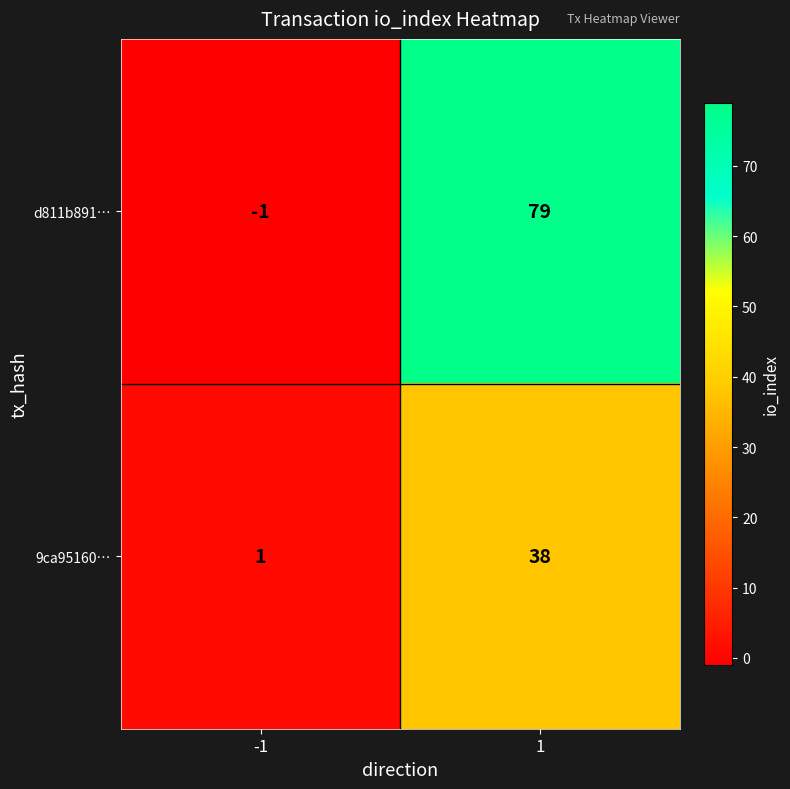

What is the sum of all d811b891… values?

78